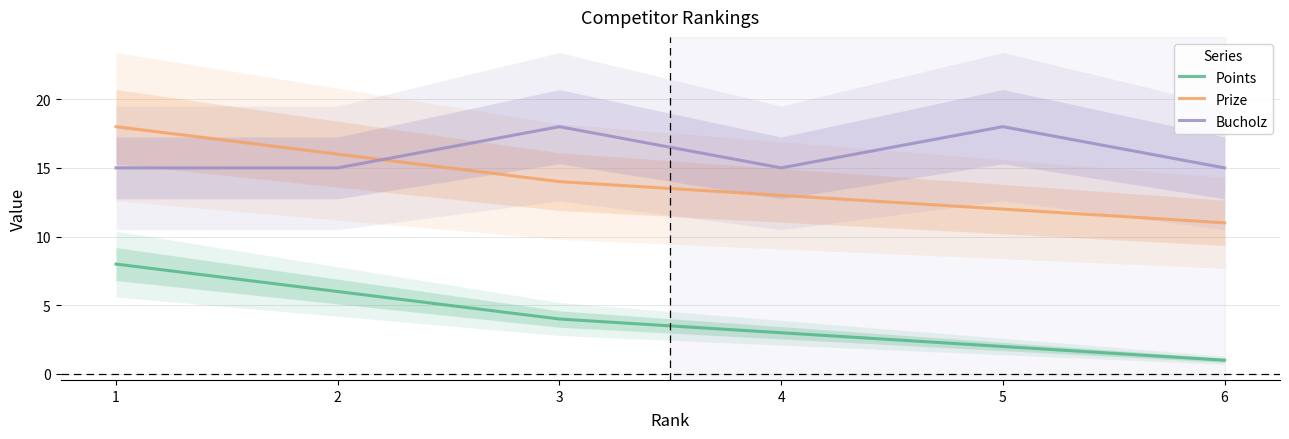

True or false: Bucholz and Points cross at least once.

False